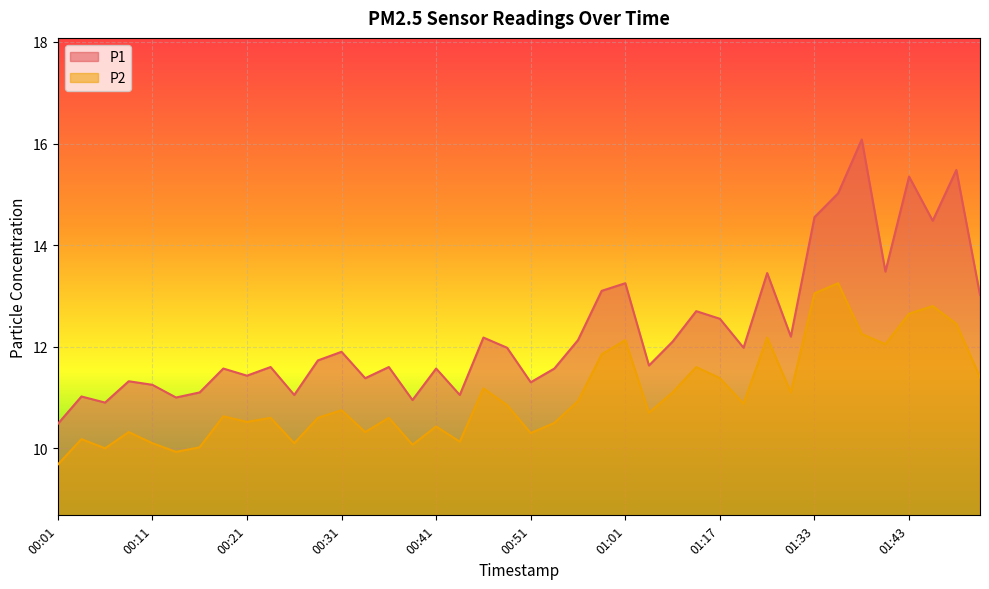

Where does the P1 series first go above 11?

00:04